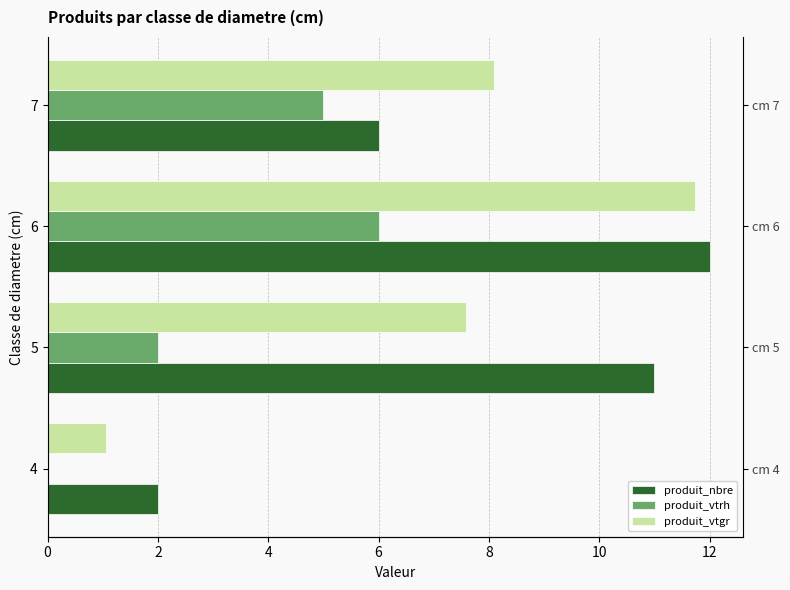

Is it true that produit_nbre equals 1.0 at 4?

False